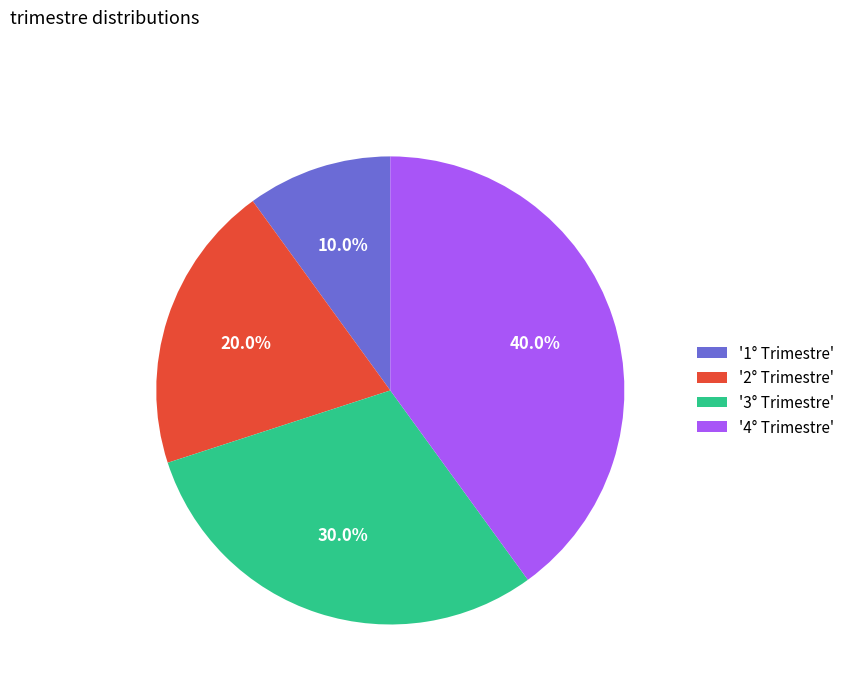

Does '4° Trimestre' represent more than half of the total?

No